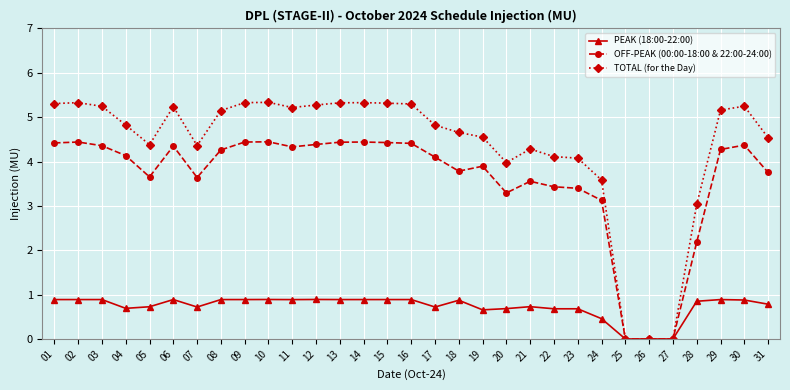

At how many categories does at least one series exceed 3?

28